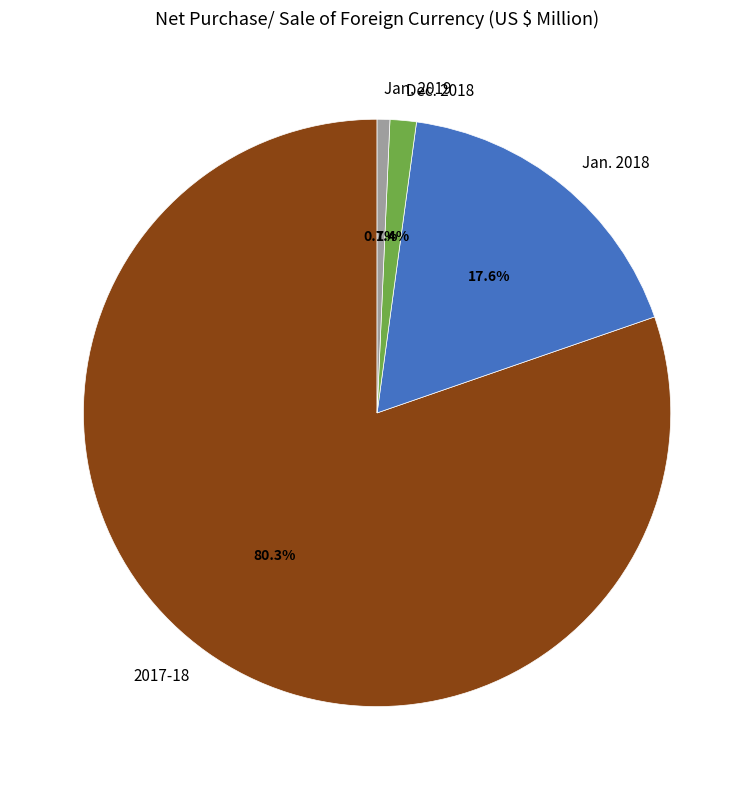

Count the number of slices in the pie.

4